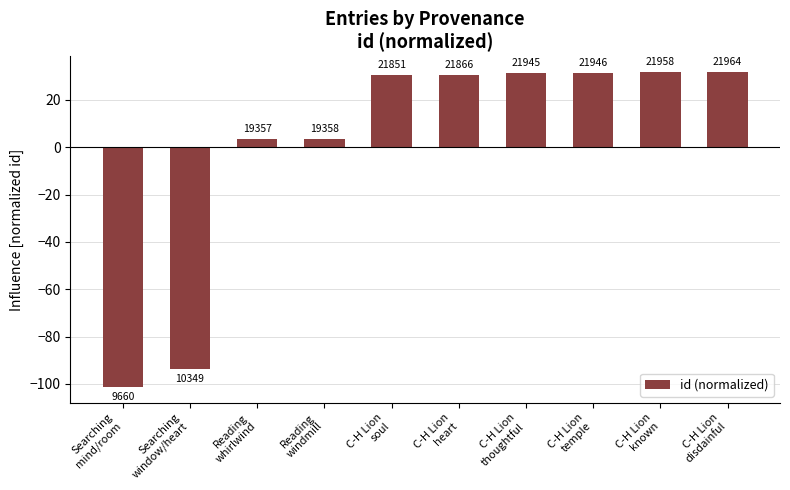

Are the bars horizontal?

No